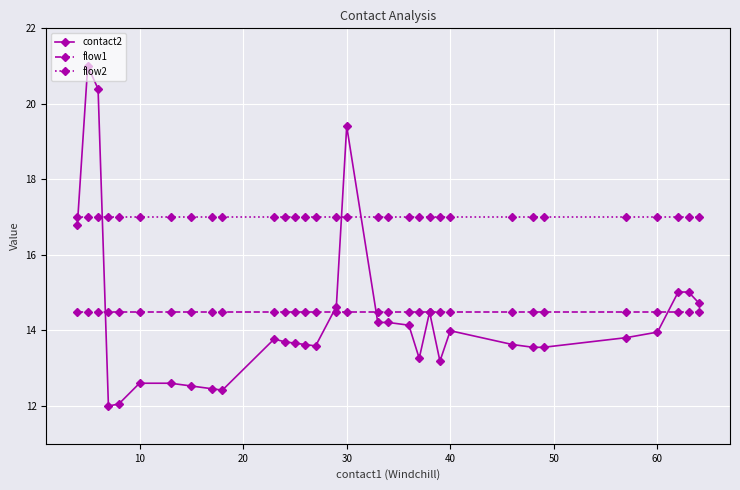

Which series has the largest total across all categories?

flow2